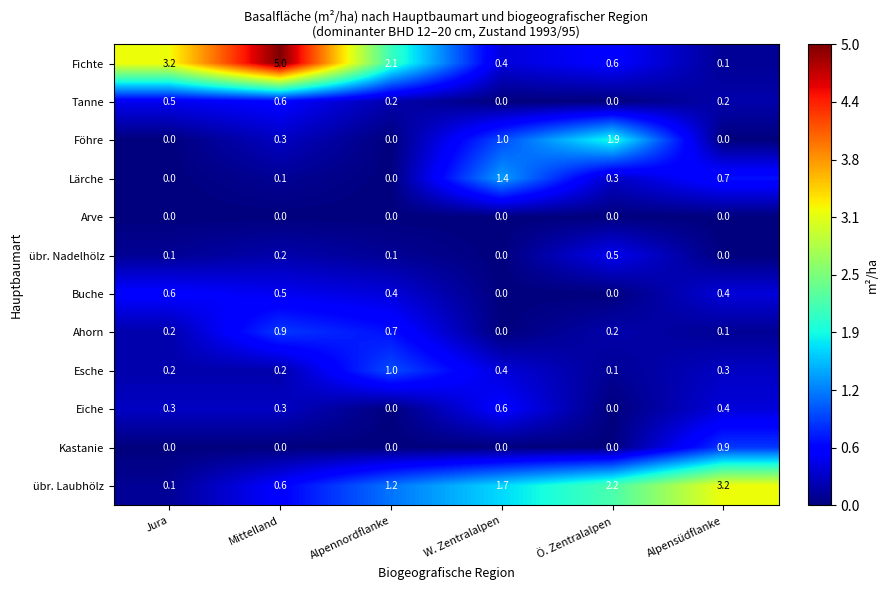

What is the maximum value for übr. Nadelhölz?

0.5